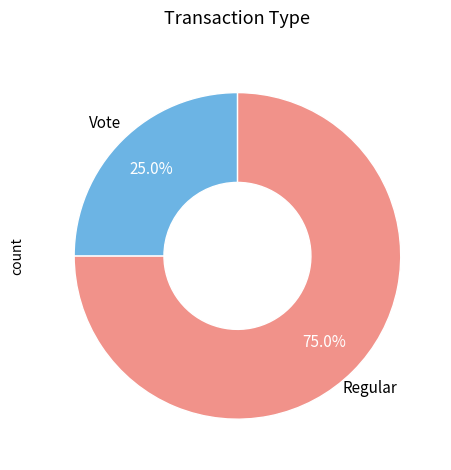

Does any single category account for the majority?

Yes